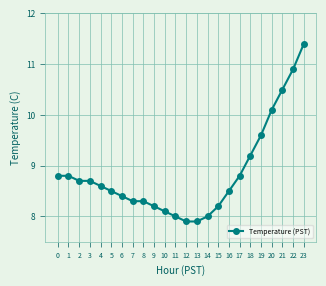

Is it true that the value at 0 is 2.5?

False